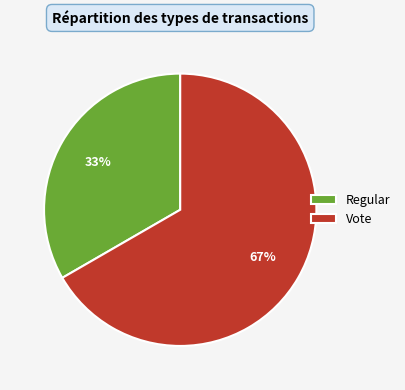

To the nearest percent, what is the combined percentage of Vote and Regular?

100%